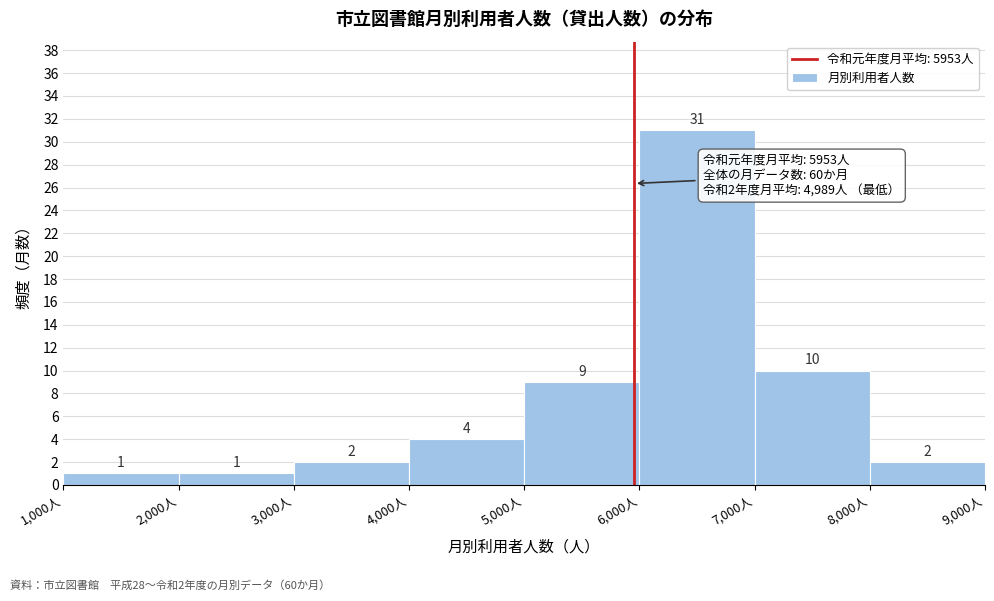

Which range on the x-axis has the tallest bar?

6000 to 7000